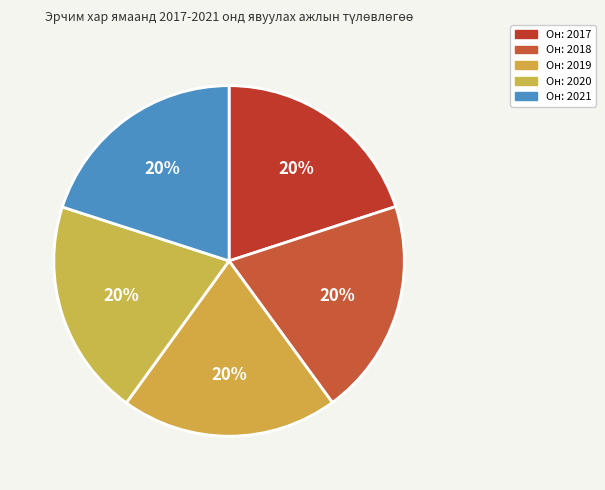

To the nearest percent, what is the average slice percentage?

20%